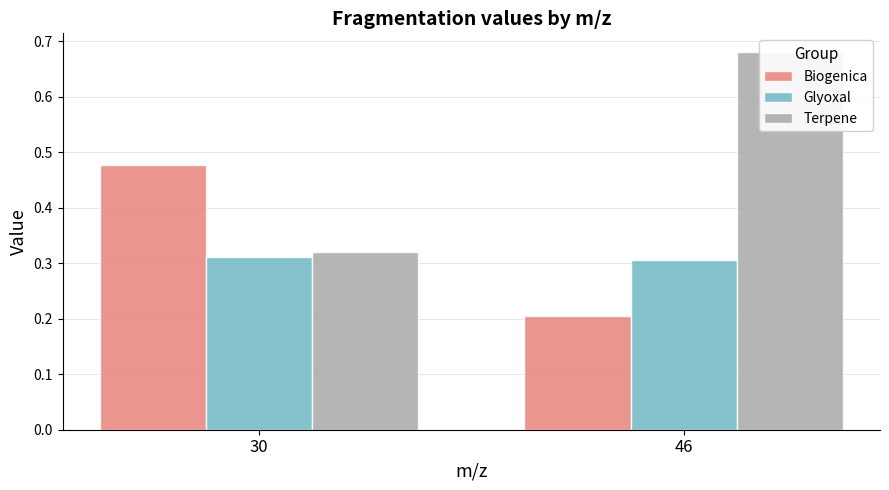

List the labels in order of Terpene value, largest first.

46, 30